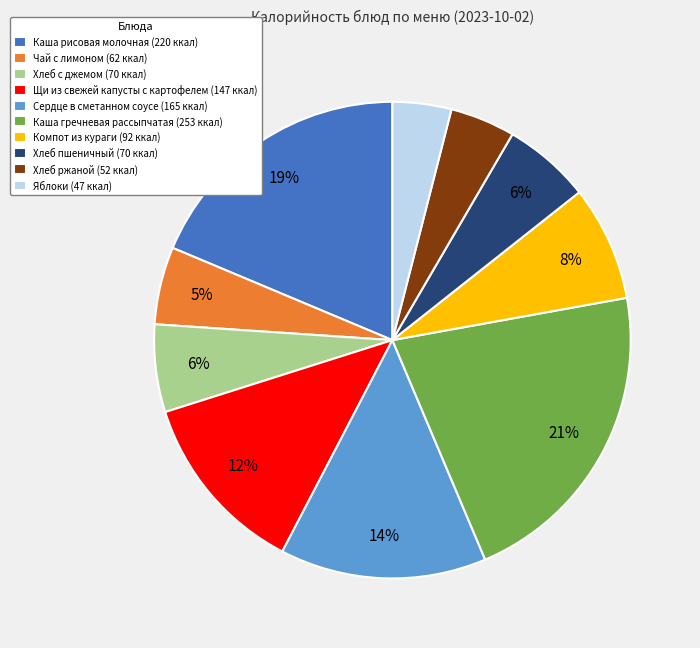

What percentage is the Хлеб пшеничный slice, to the nearest percent?

6%